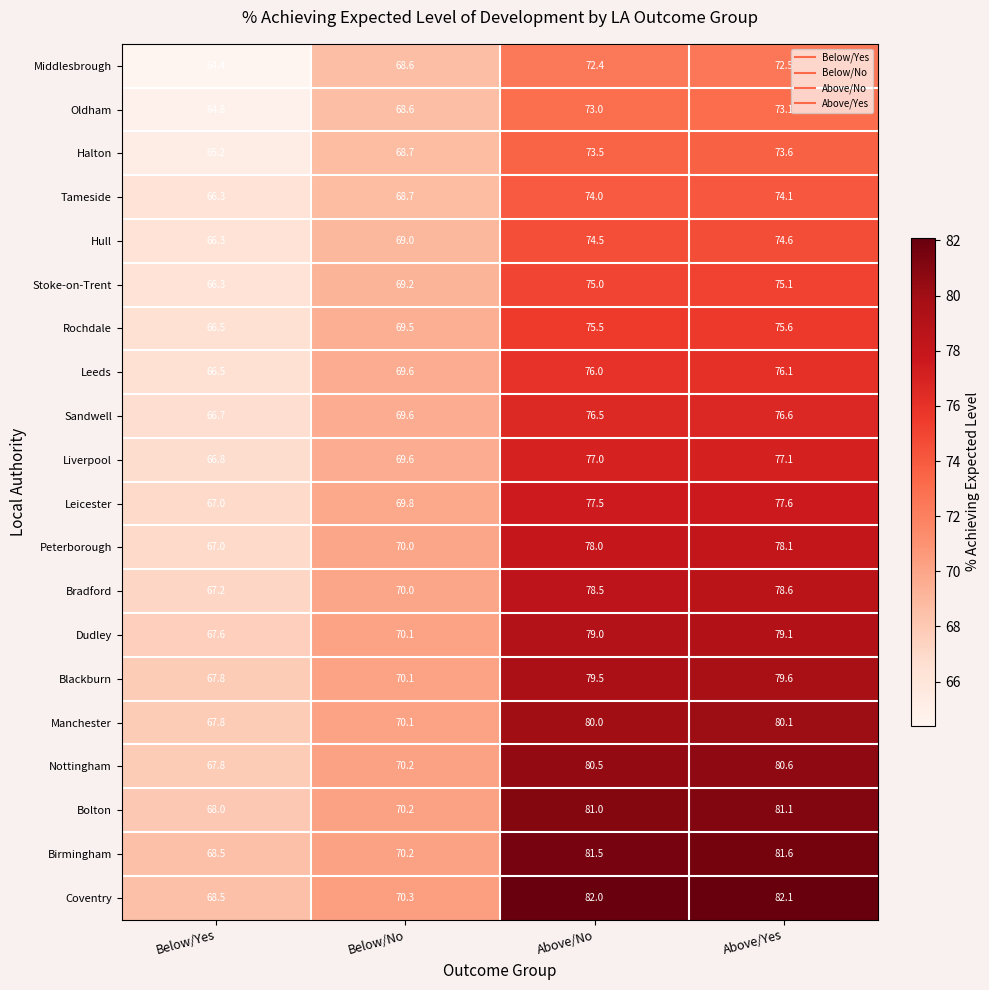

How many data points in Liverpool are less than 77?

2